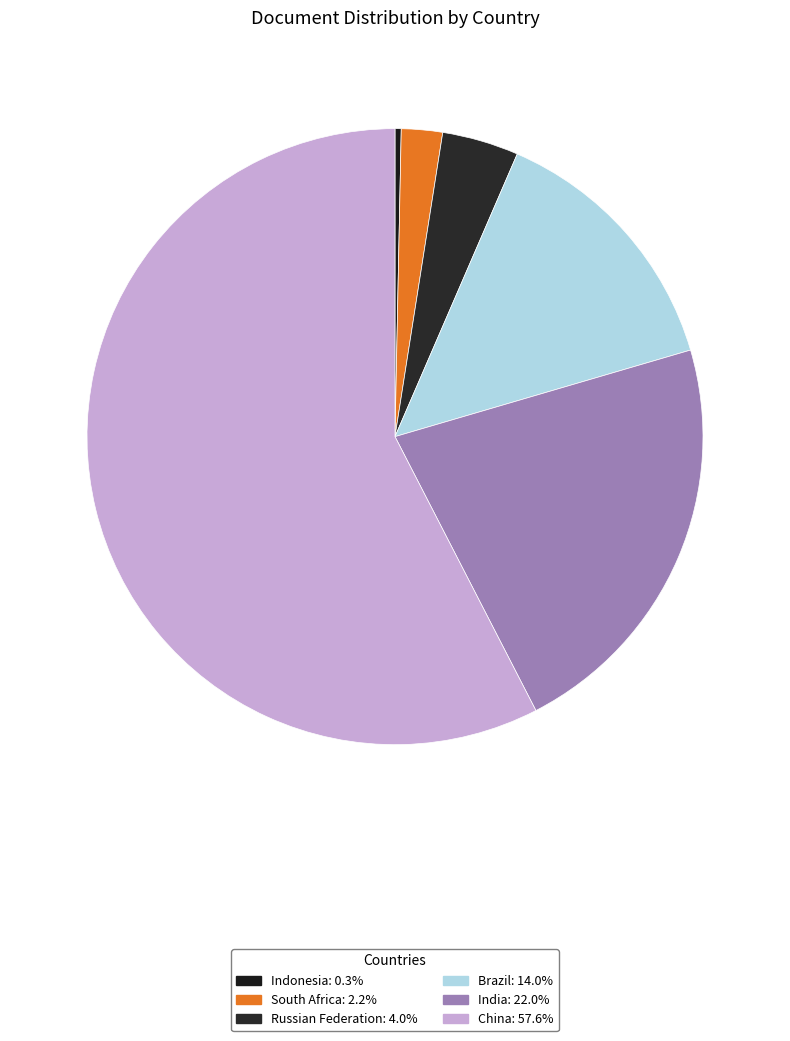

True or false: Indonesia accounts for 14% of the total.

False